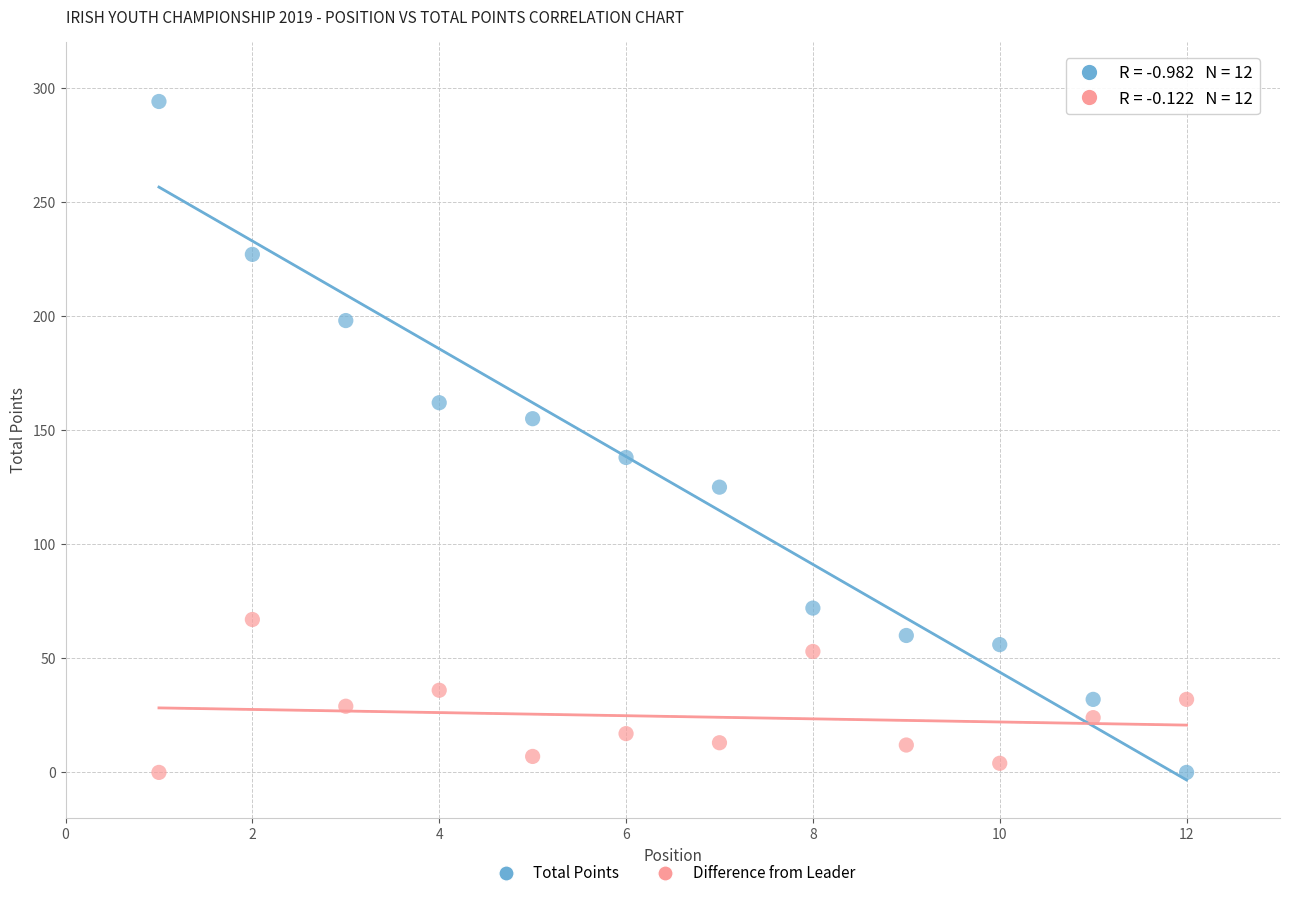

Which series has the largest Y range (max minus min)?

Total Points